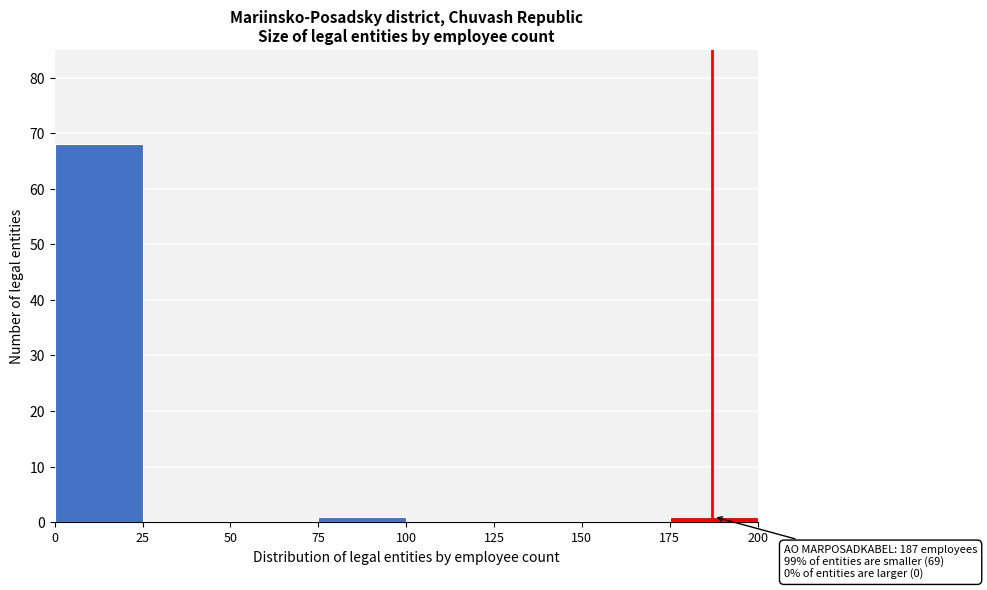

Which range on the x-axis has the tallest bar?

0 to 25